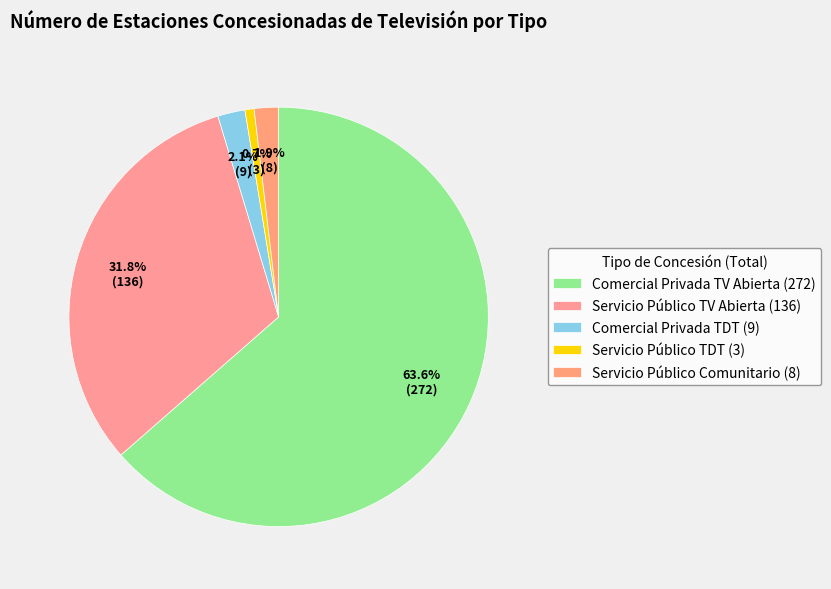

To the nearest percent, what is the average slice percentage?

20%